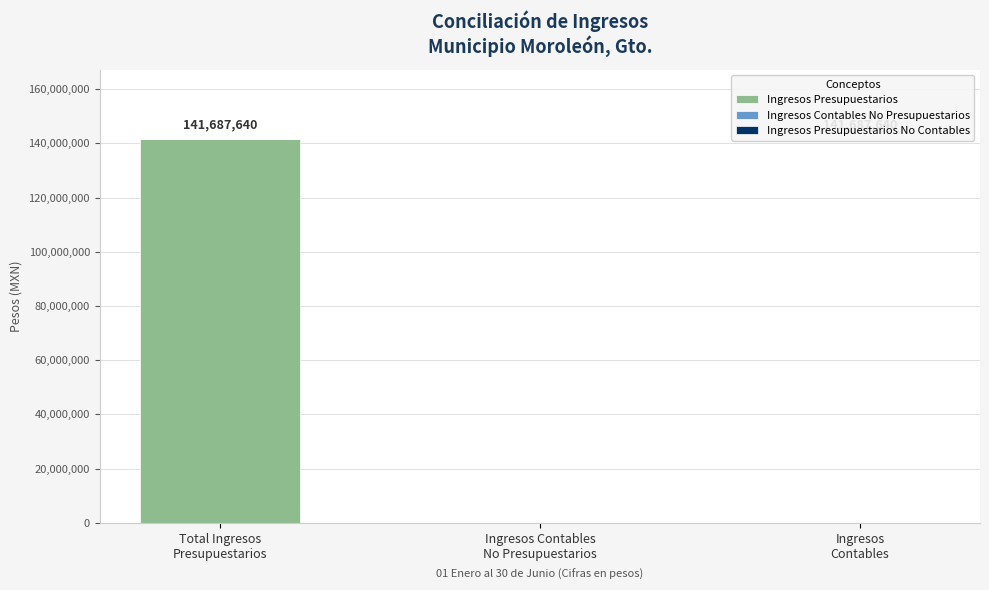

What is the greatest value displayed?

141687639.7